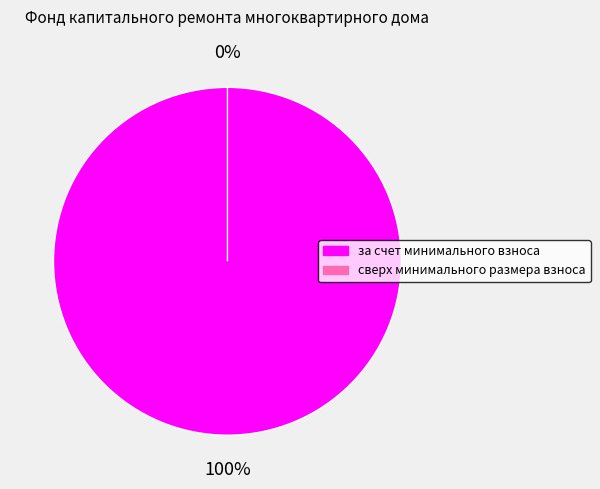

To the nearest percent, what is the combined percentage of сверх минимального размера взноса and за счет минимального взноса?

100%